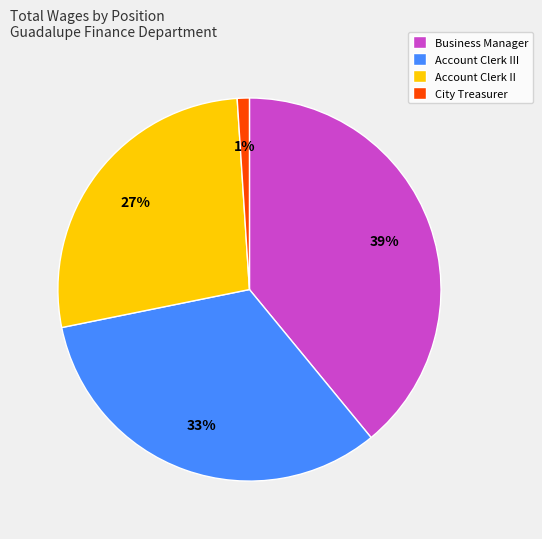

What is the ratio of the value at Account Clerk II to the value at Account Clerk III?

0.8